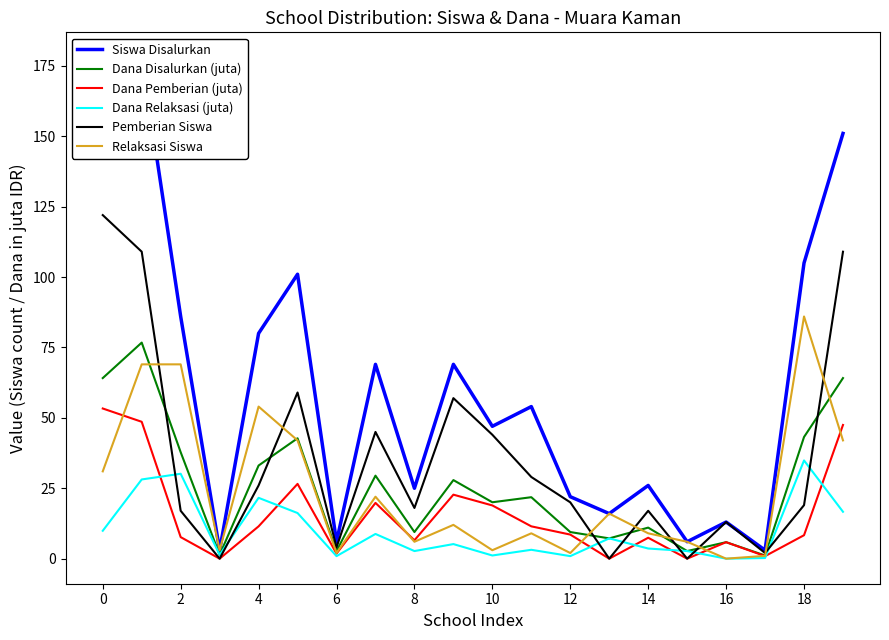

What is the spread (max minus min) of values at 11?

50.9